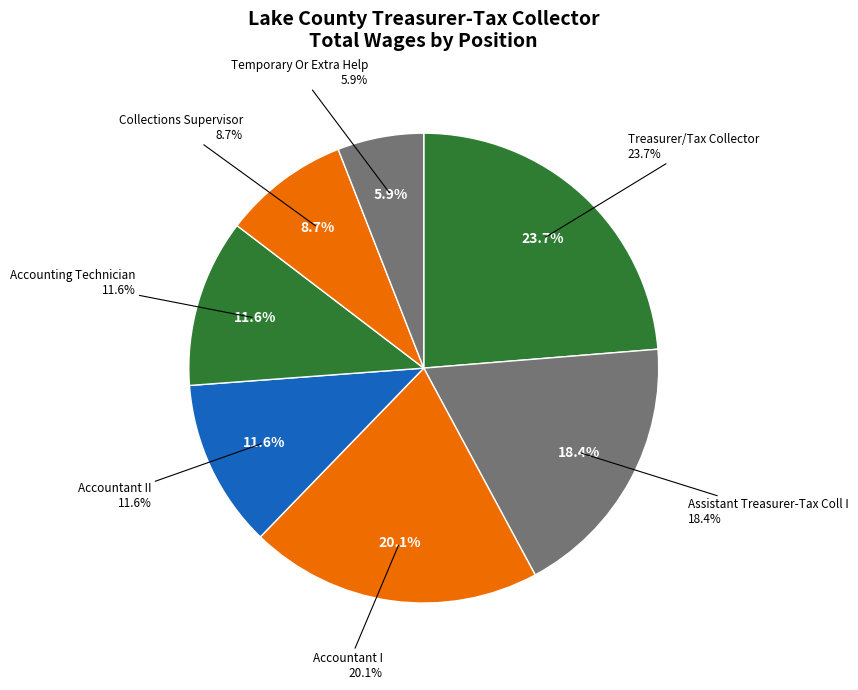

Which category has the smallest portion of the pie?

Temporary Or Extra Help